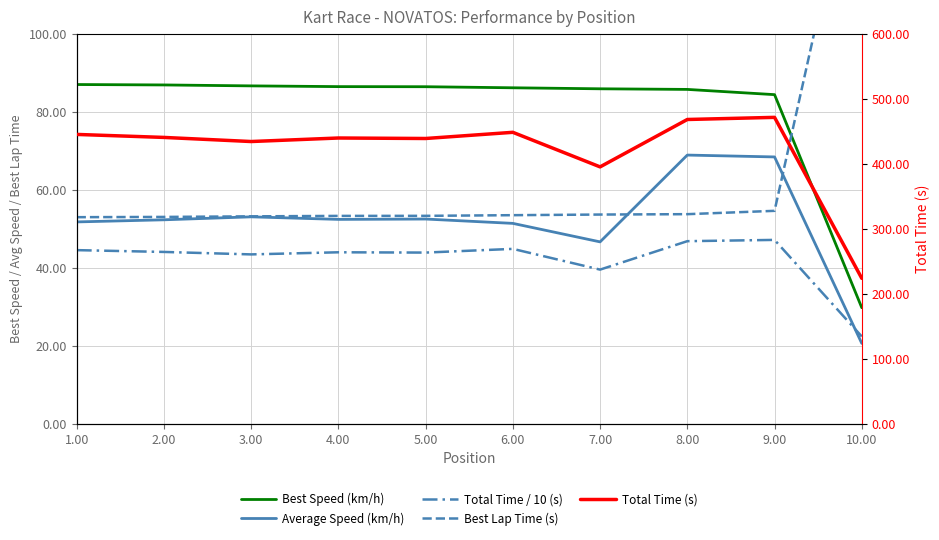

True or false: Best Lap Time (s) has more than 1 points higher than both neighbors.

False